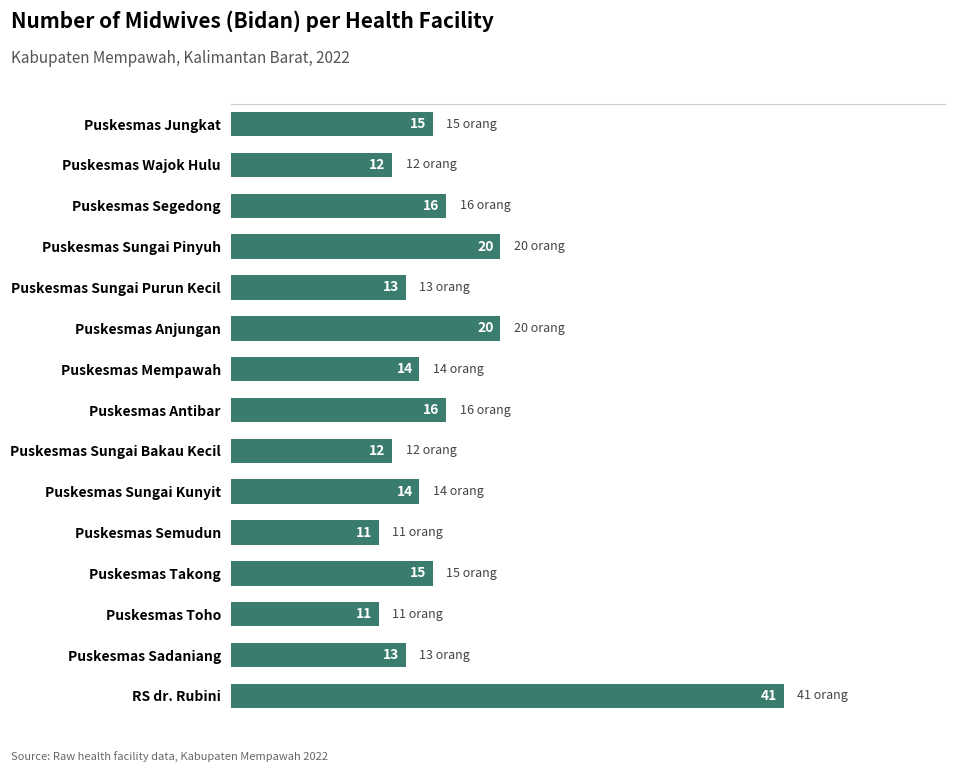

Approximately how many times larger is the value at Puskesmas Mempawah compared to Puskesmas Segedong?

0.9